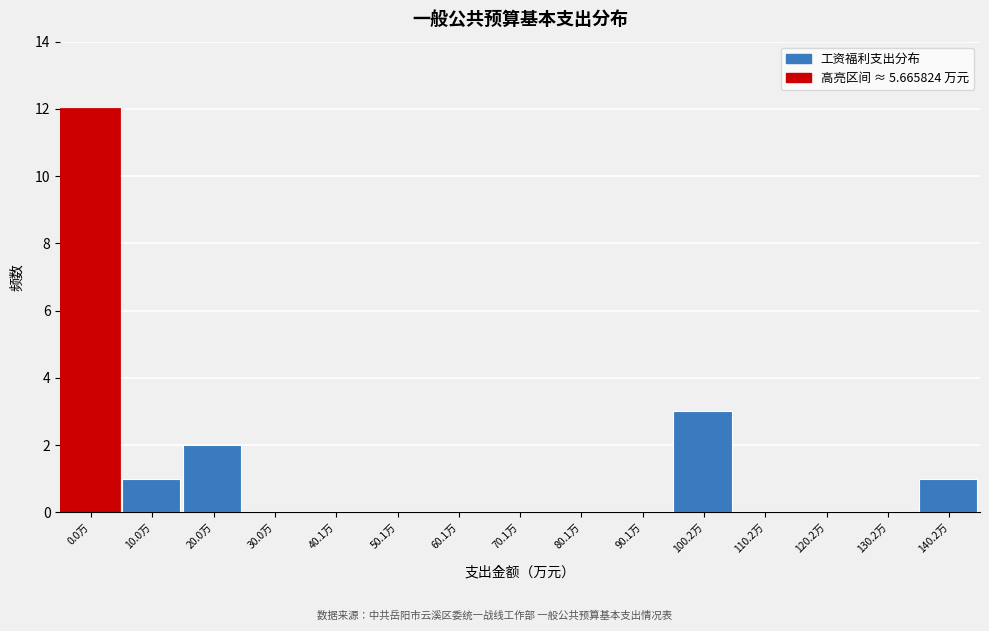

Reading left to right, what are all the values shown in this chart?

0.0万=12	10.0万=1	20.0万=2	30.0万=0	40.1万=0	50.1万=0	60.1万=0	70.1万=0	80.1万=0	90.1万=0	100.2万=3	110.2万=0	120.2万=0	130.2万=0	140.2万=1